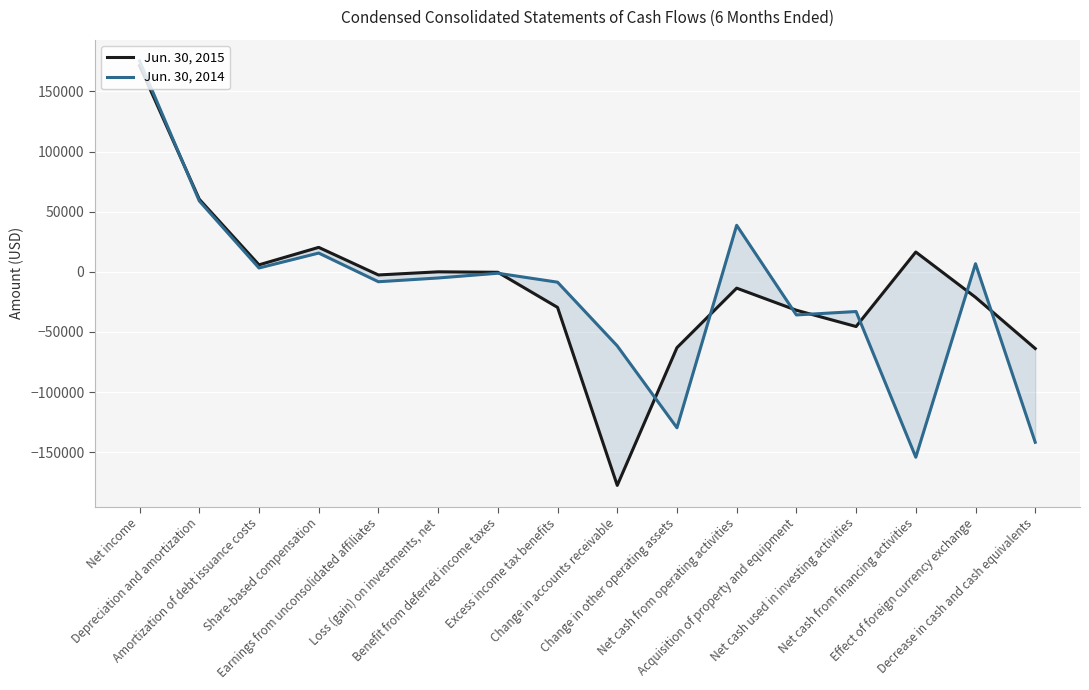

At Depreciation and amortization, list the series in order from largest to smallest.

Jun. 30, 2015, Jun. 30, 2014